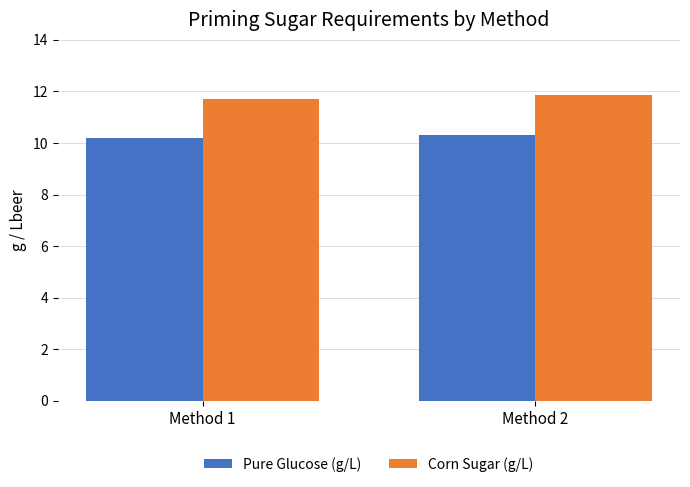

At which category is the sum across all series the highest?

Method 2